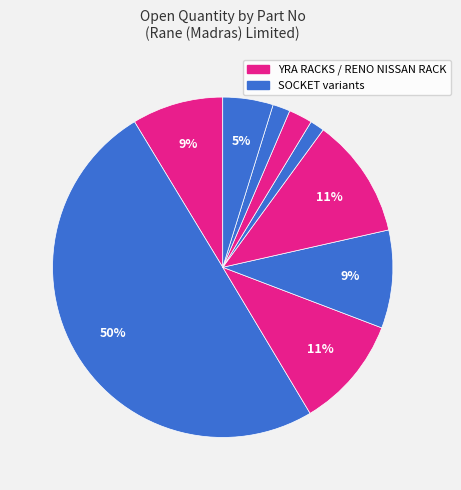

How many slices are in this pie chart?

9